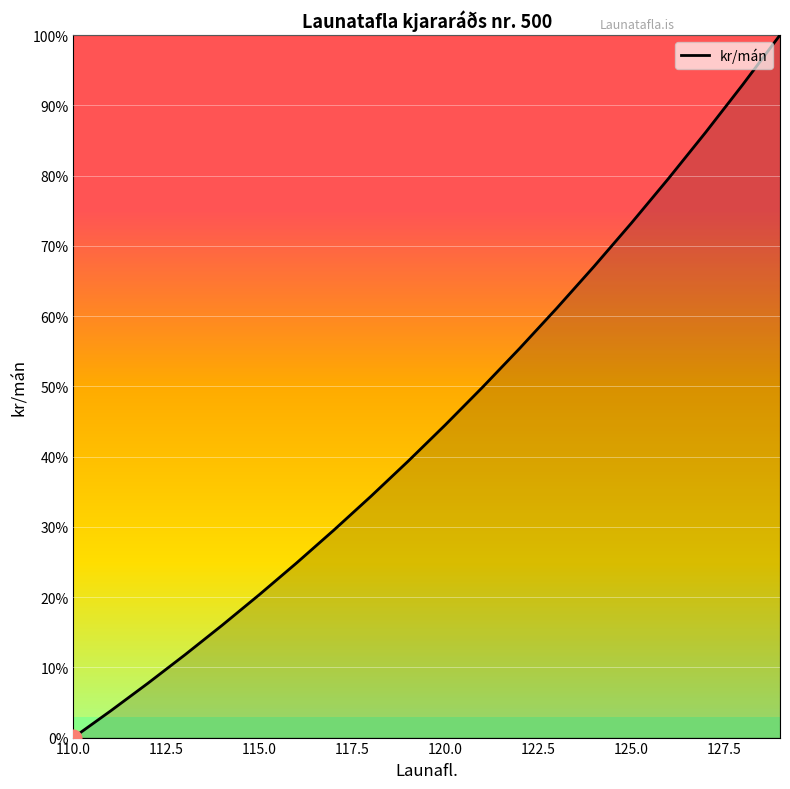

What is the difference between the maximum and minimum values?

100.0